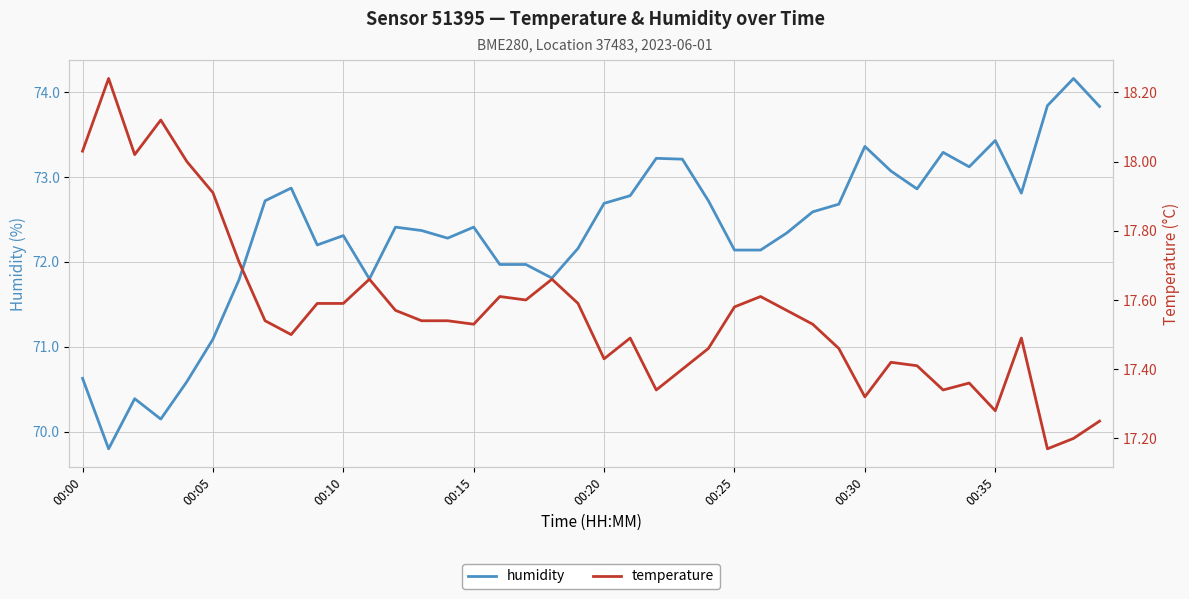

True or false: temperature and humidity cross at least once.

False